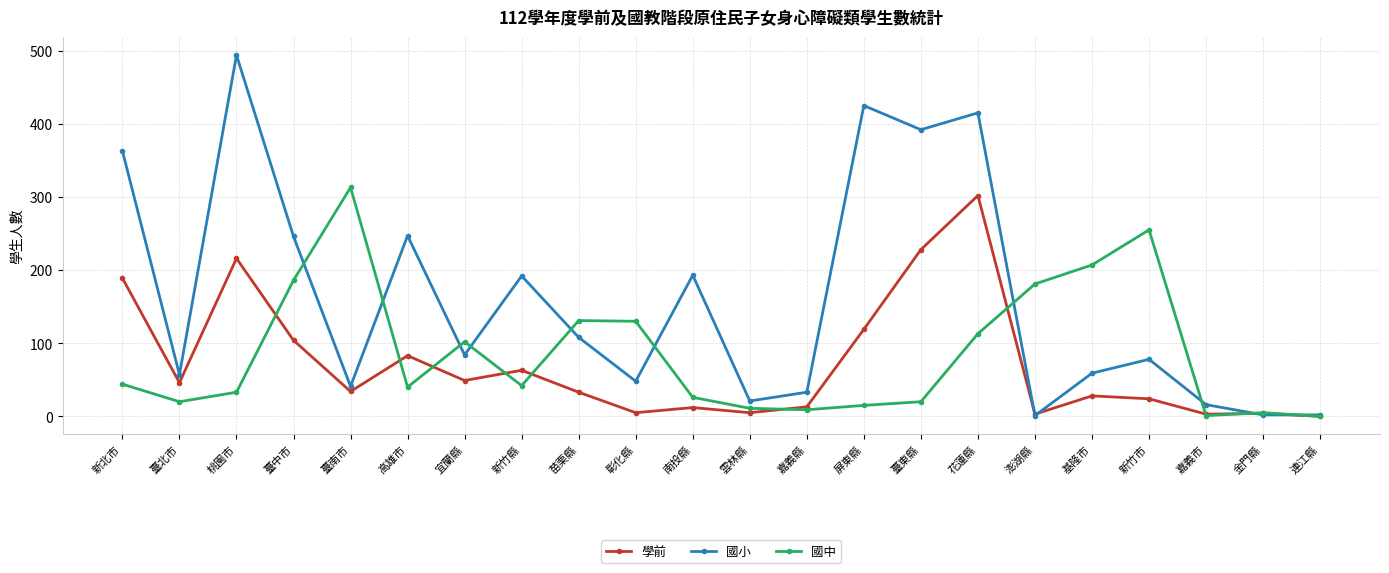

What is the label of the 12th point from the right?

南投縣